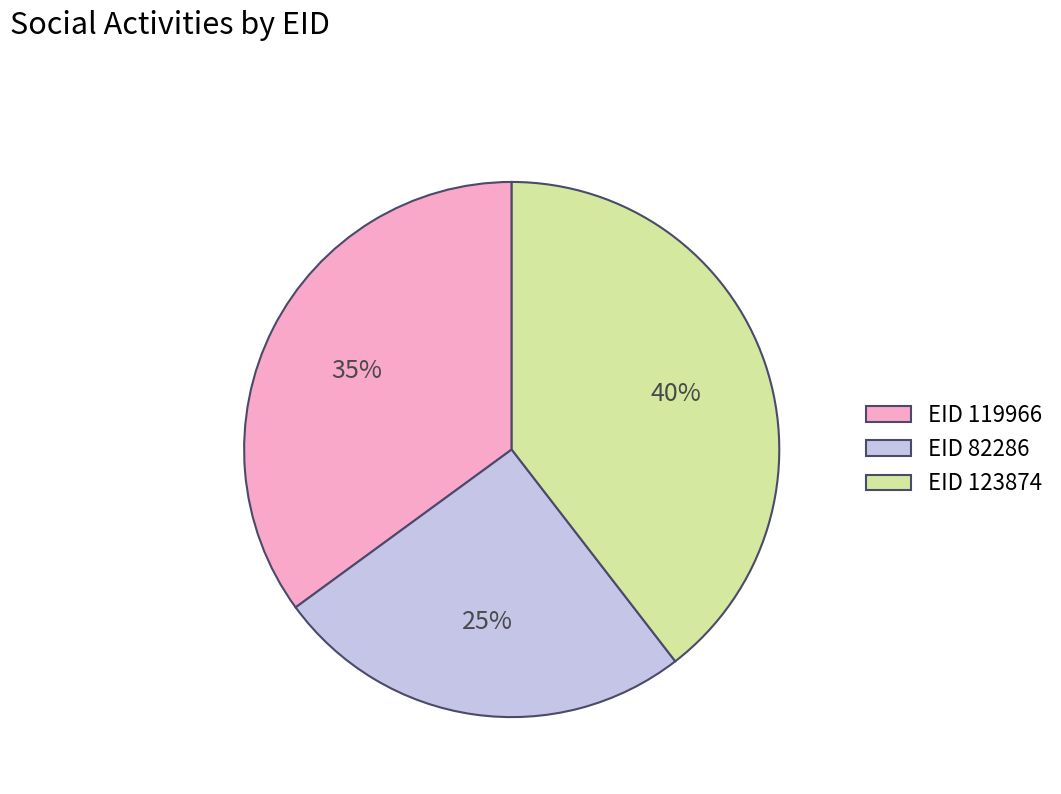

What is the ratio of the value at EID 82286 to the value at EID 119966?

0.7